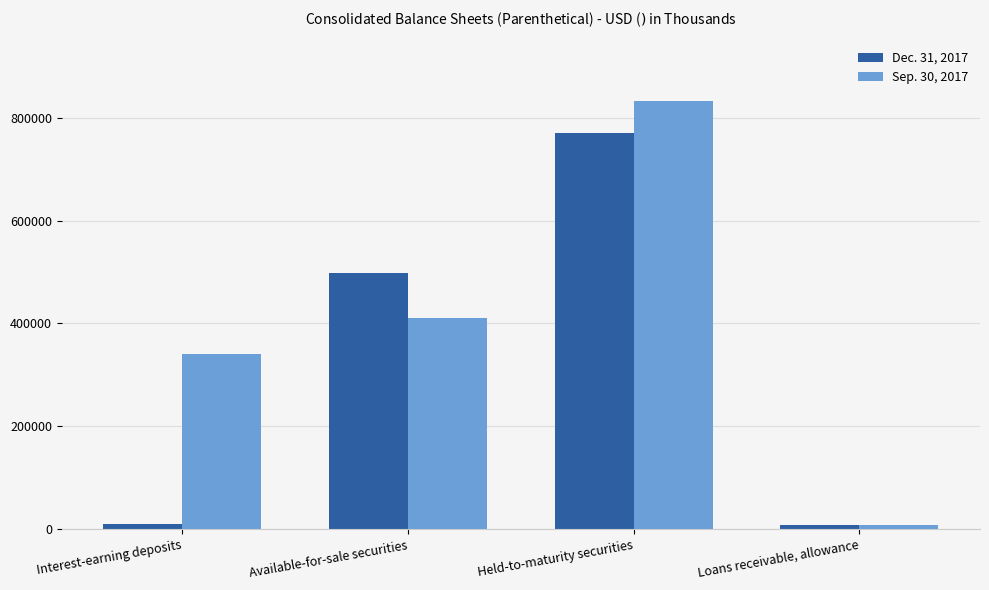

What is the difference between the Dec. 31, 2017 values at Held-to-maturity securities and Loans receivable, allowance?

762055